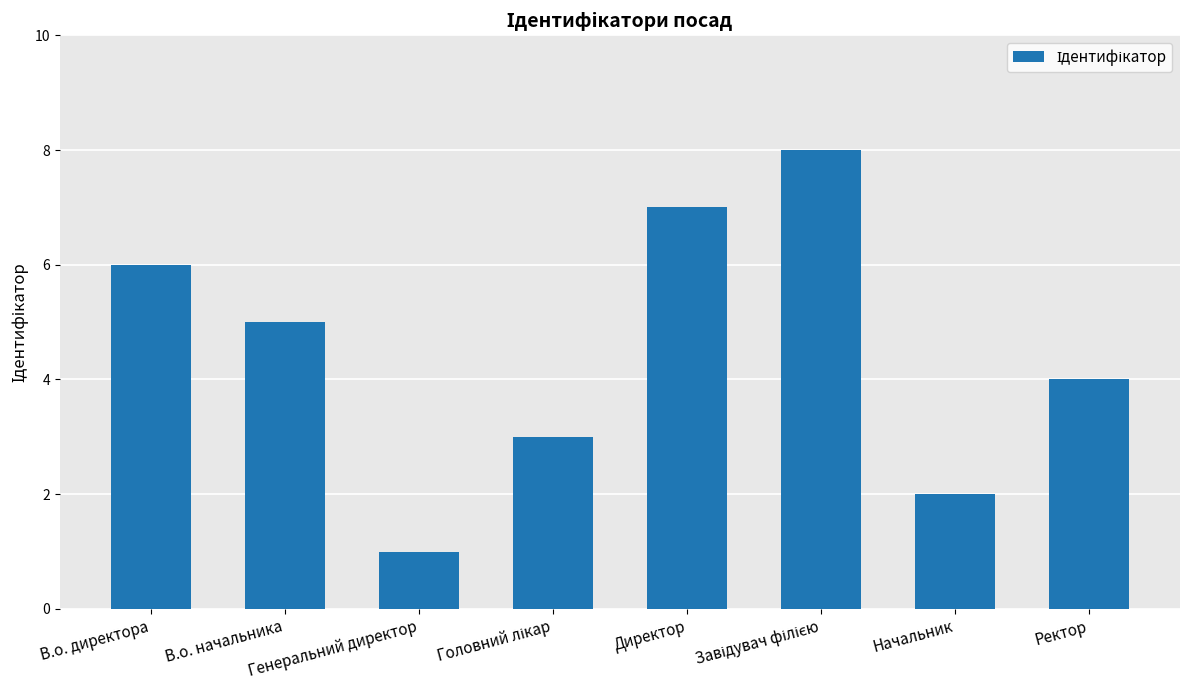

What is the difference between the maximum and minimum values?

7